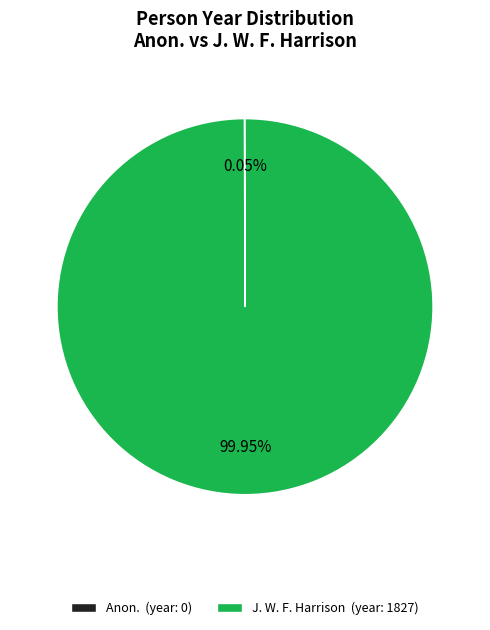

Is there a majority slice in this chart?

Yes